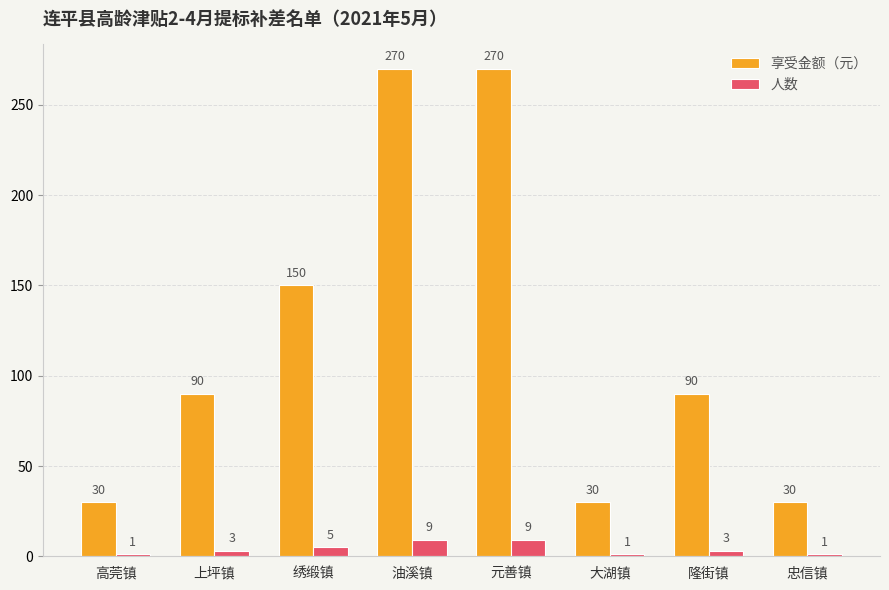

Where is 人数 nearest to the value 5?

绣缎镇